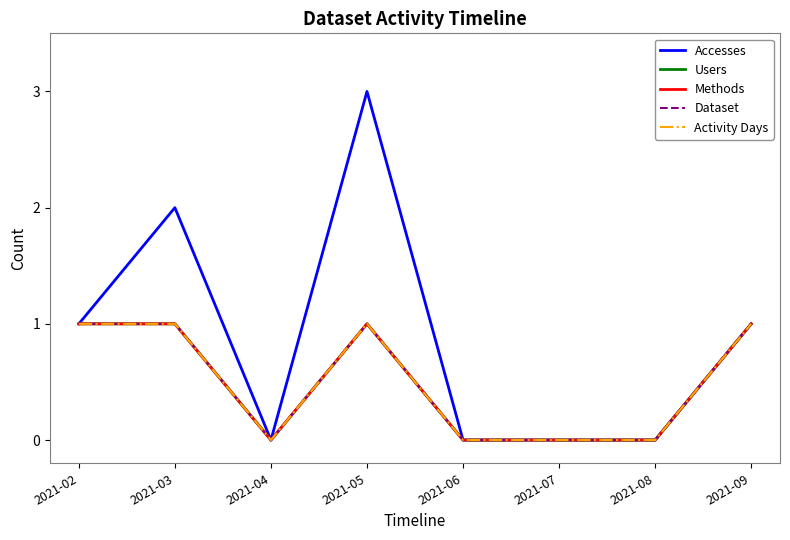

True or false: Users and Dataset cross at least once.

False